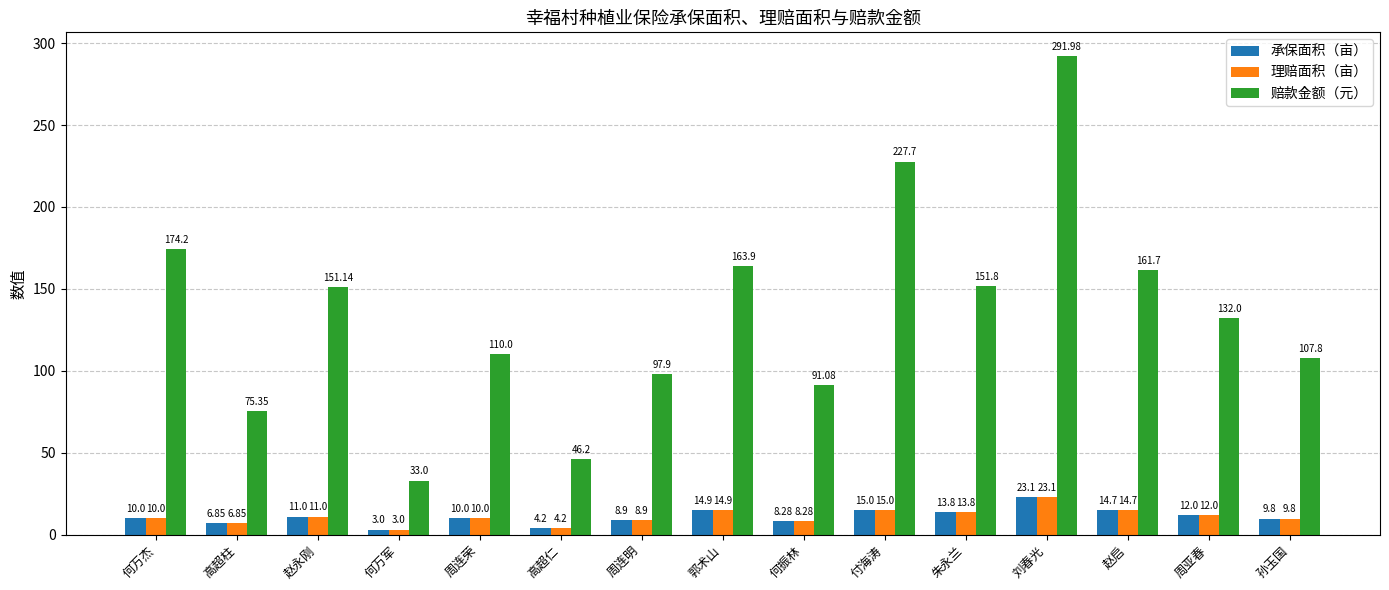

The 赔款金额（元） series shows 163.9 at 郭术山. True or false?

True